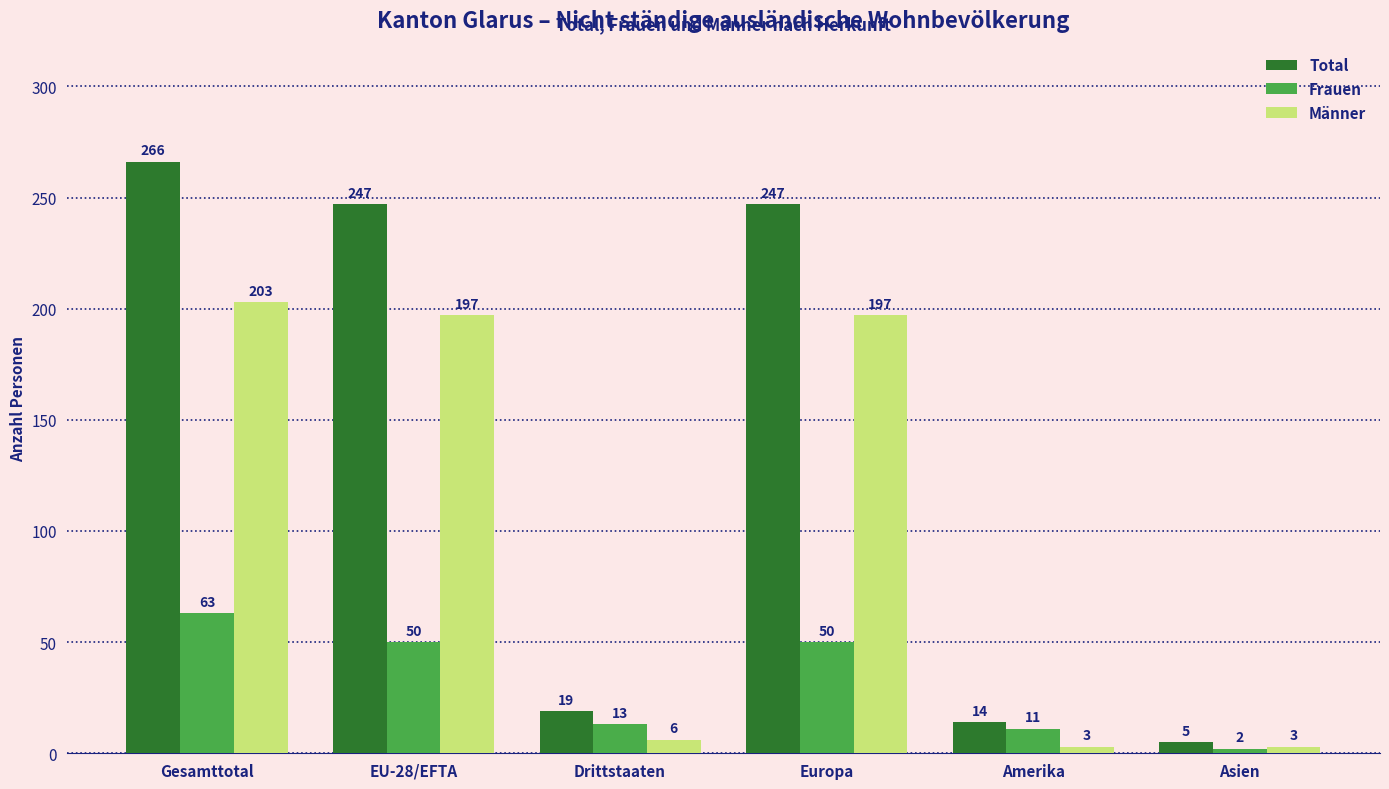

Reading right to left, extract all data points from this chart.

Total: 5	14	247	19	247	266
Frauen: 2	11	50	13	50	63
Männer: 3	3	197	6	197	203